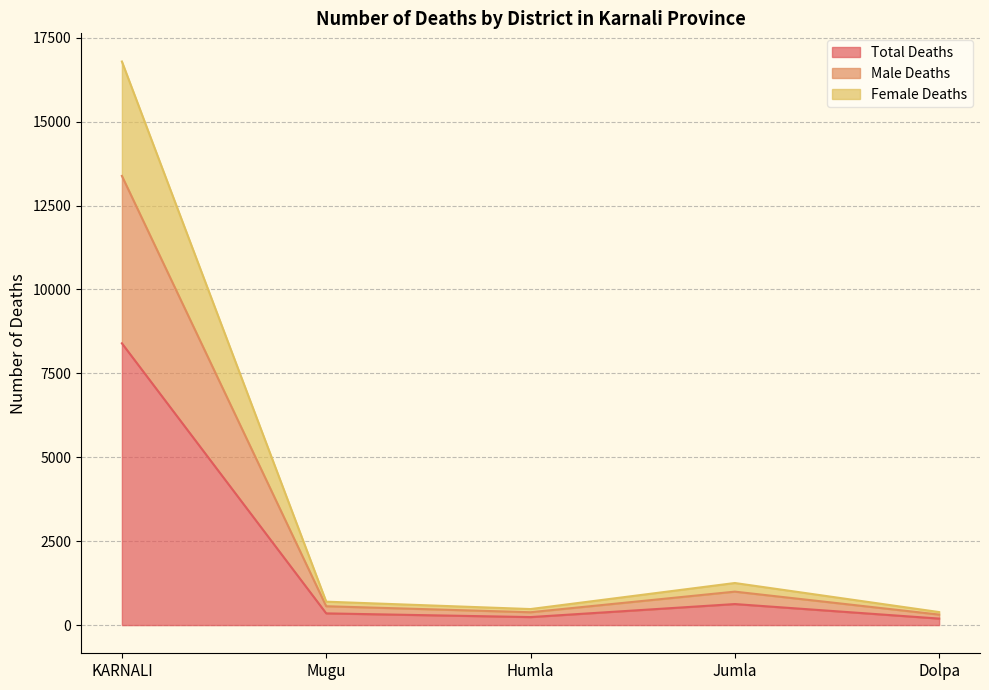

True or false: Total Deaths and Male Deaths intersect in this chart.

False